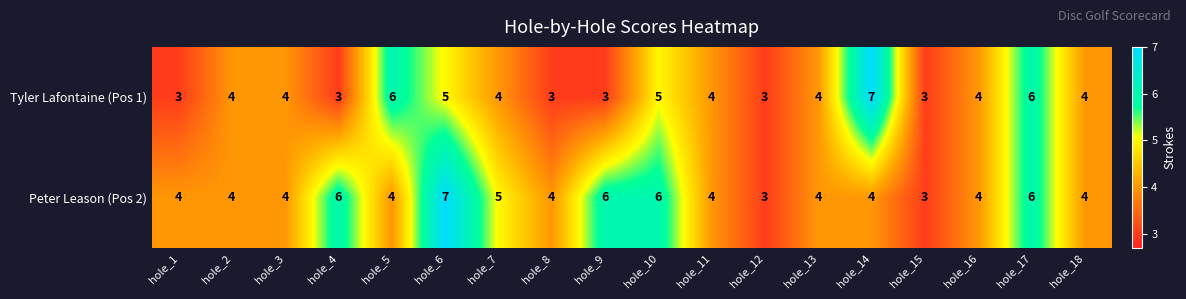

Count the number of categories in the chart.

18